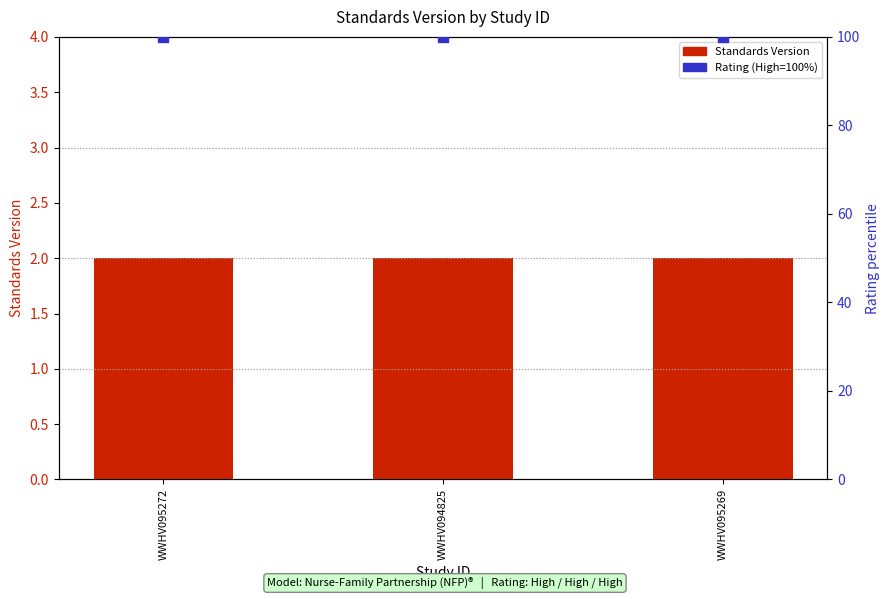

Which series contains the lowest Y value?

Standards Version